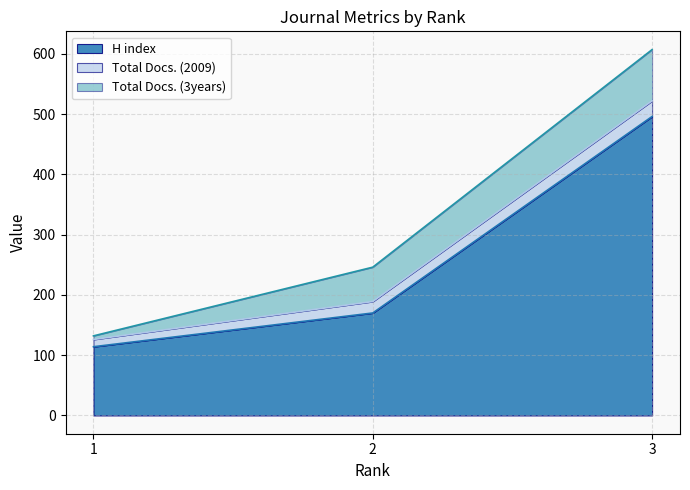

Between 1 and 3, which series saw the biggest shift?

H index